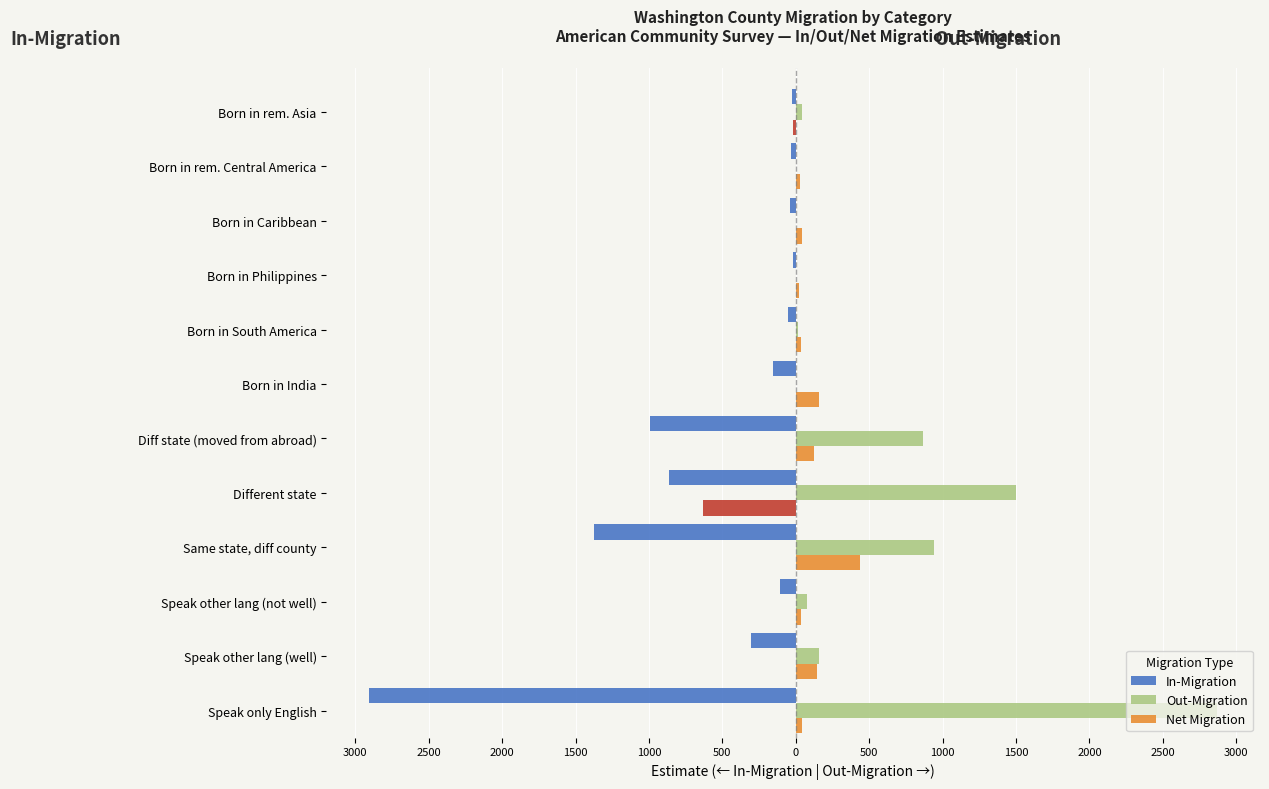

What is the maximum value shown in the chart?

2866